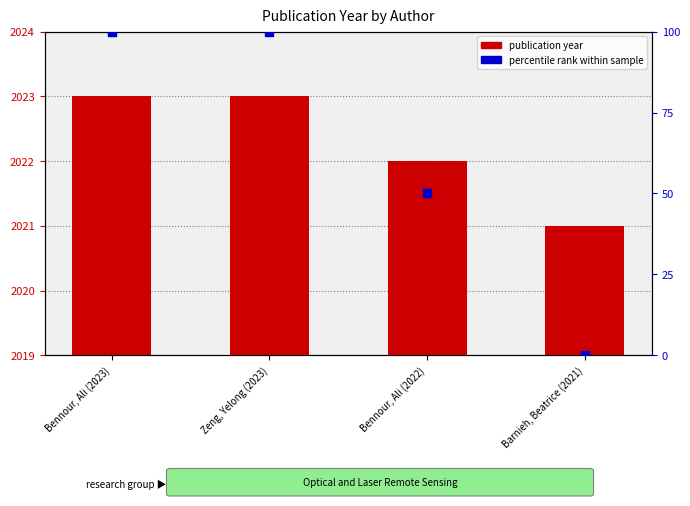

At which category is the sum across all series the highest?

Bennour, Ali (2023)